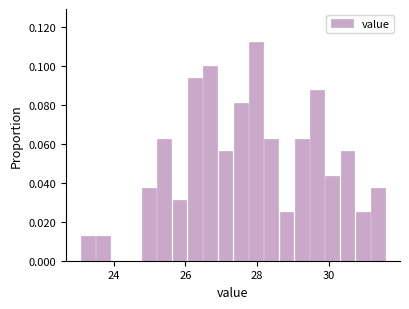

Around what value on the x-axis is the tallest bar? Give the approximate position of its centre, as read against the axis.

28.0